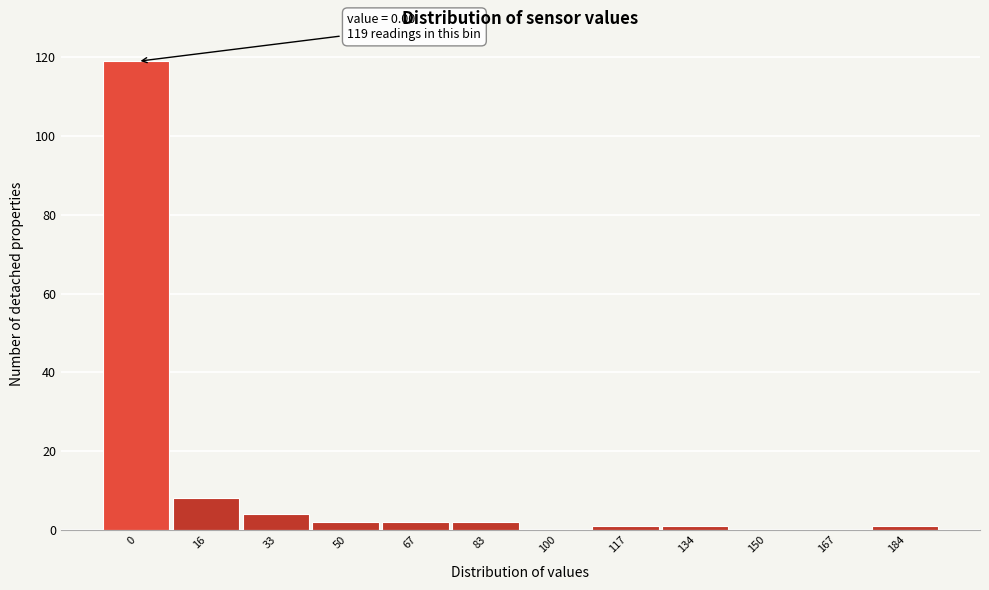

Reading right to left, extract all data points from this chart.

184=1	167=0	150=0	134=1	117=1	100=0	83=2	67=2	50=2	33=4	16=8	0=119